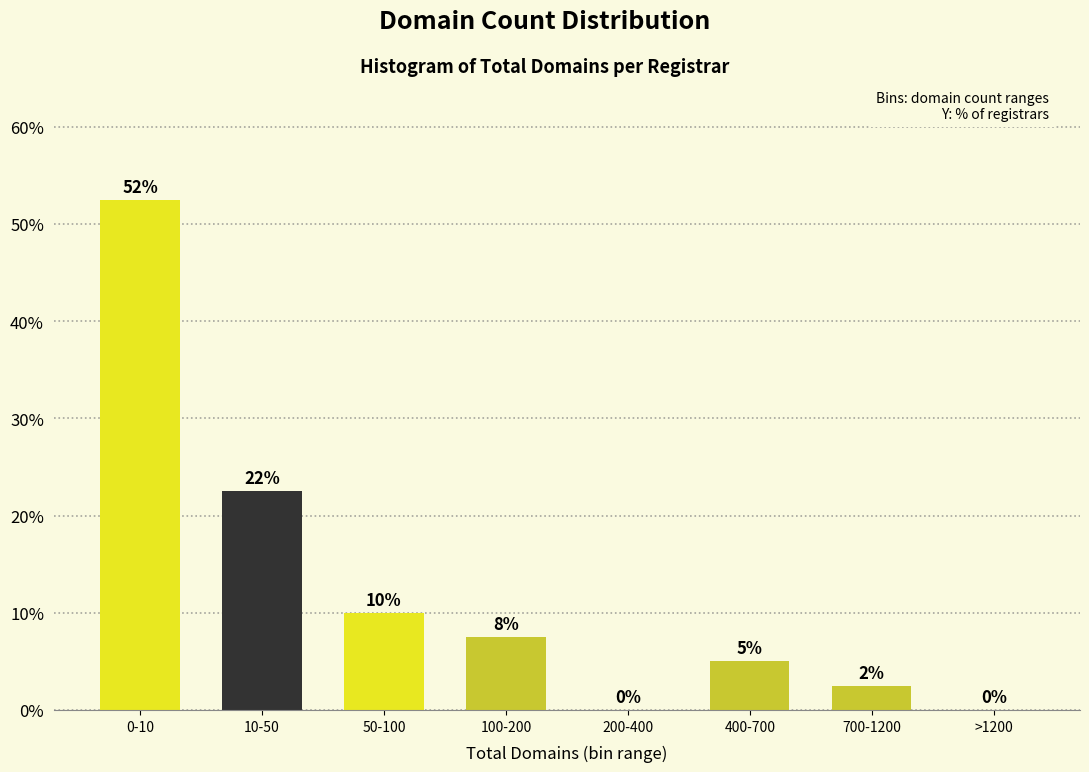

What is the sum of the values at 400-700 and 200-400?

5.0